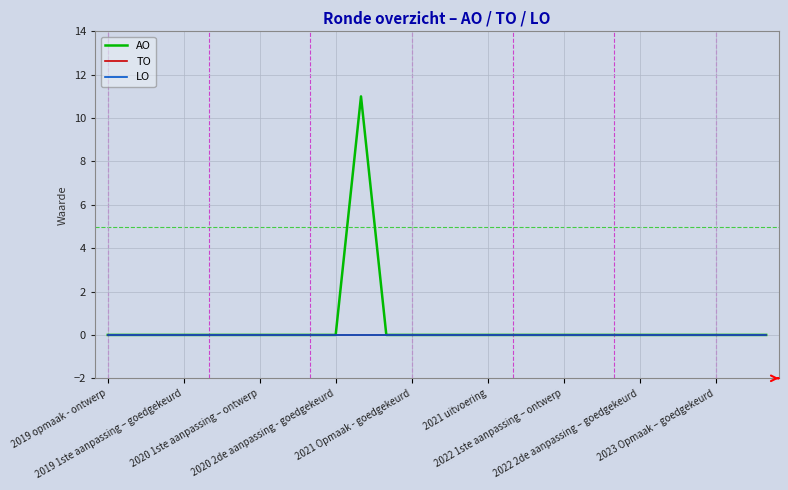

Does the chart have visible grid lines?

Yes